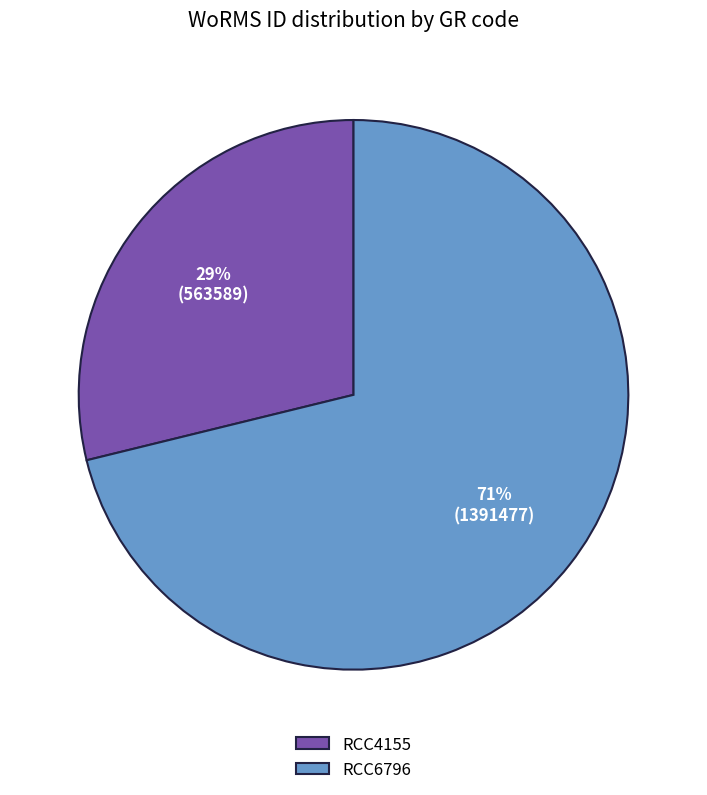

How many segments does this pie chart have?

2